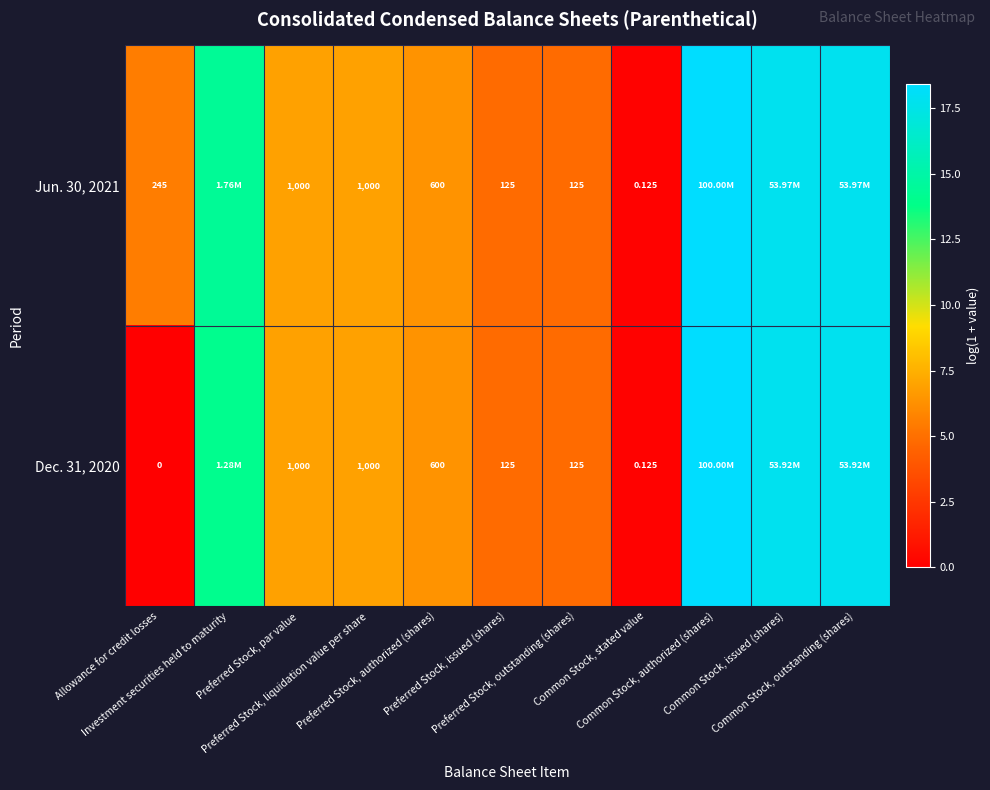

List the series in order of their peak value, highest first.

Jun. 30, 2021, Dec. 31, 2020